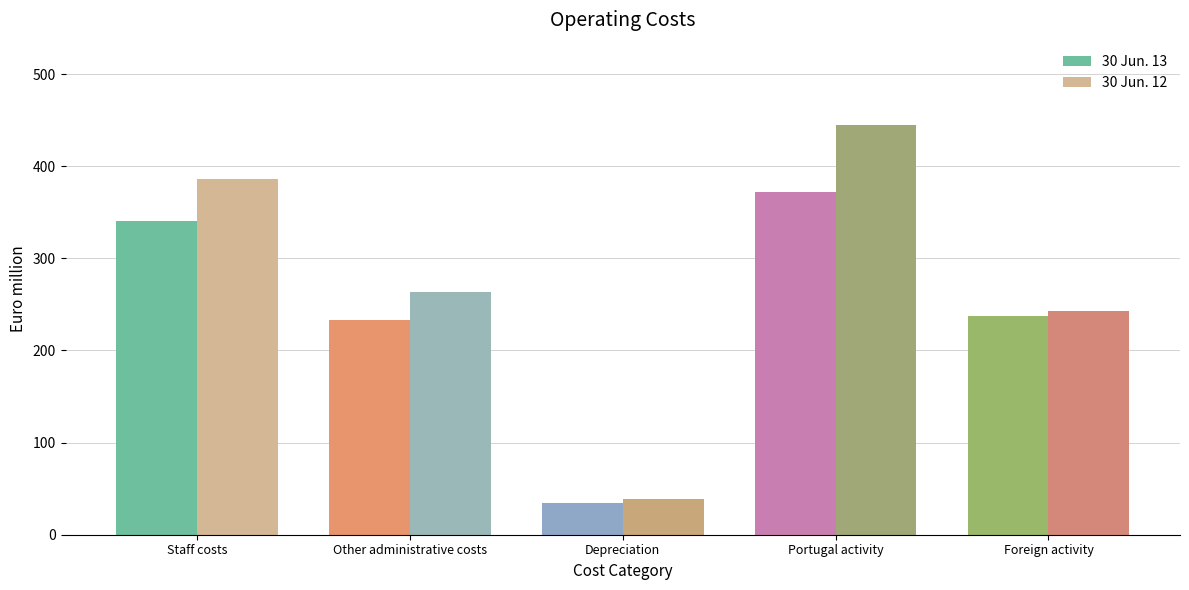

At how many categories does at least one series exceed 250?

3